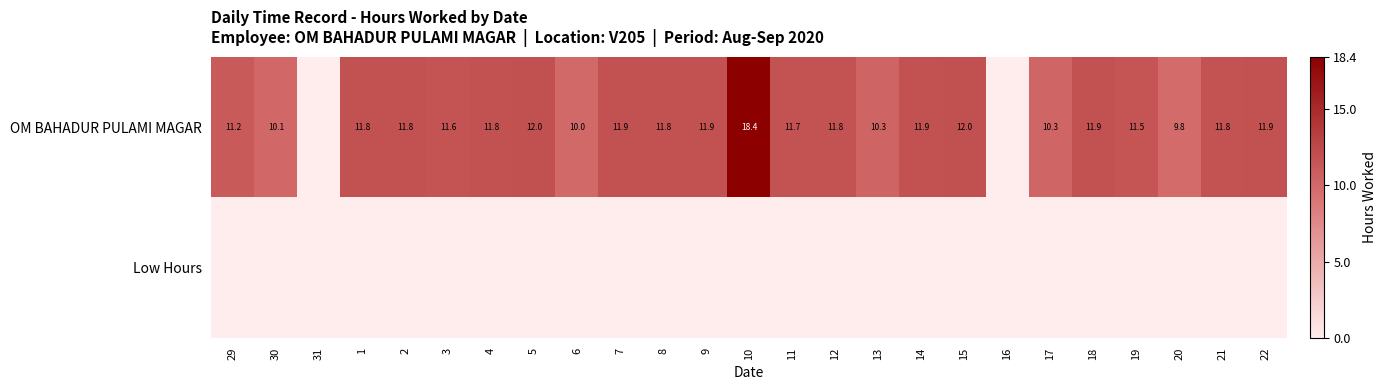

Is it true that OM BAHADUR PULAMI MAGAR equals 11.9 at 14?

True